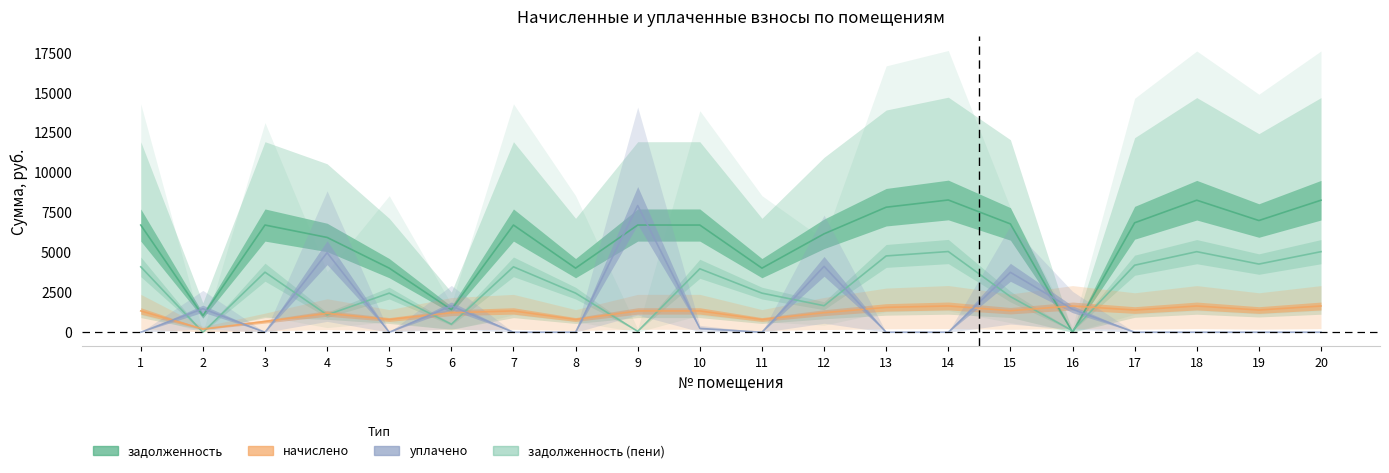

True or false: уплачено has more than 0 interior local peaks.

True